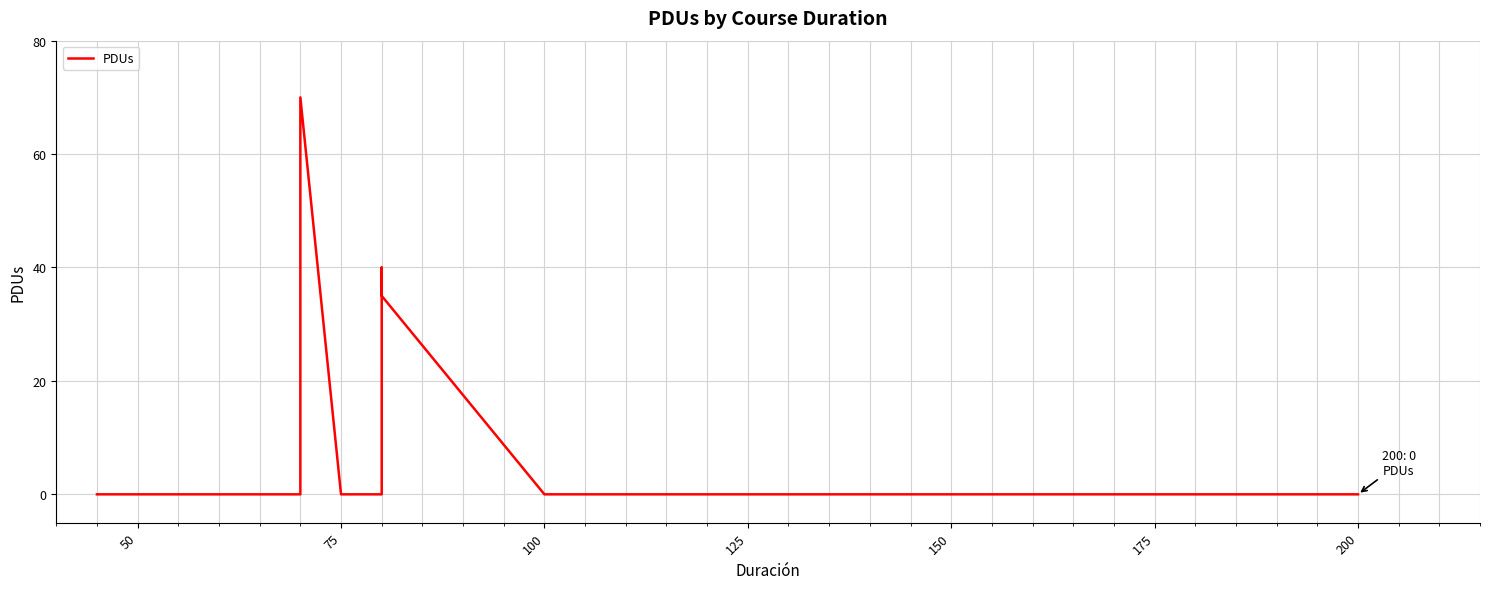

The value at 100 is 0. True or false?

True